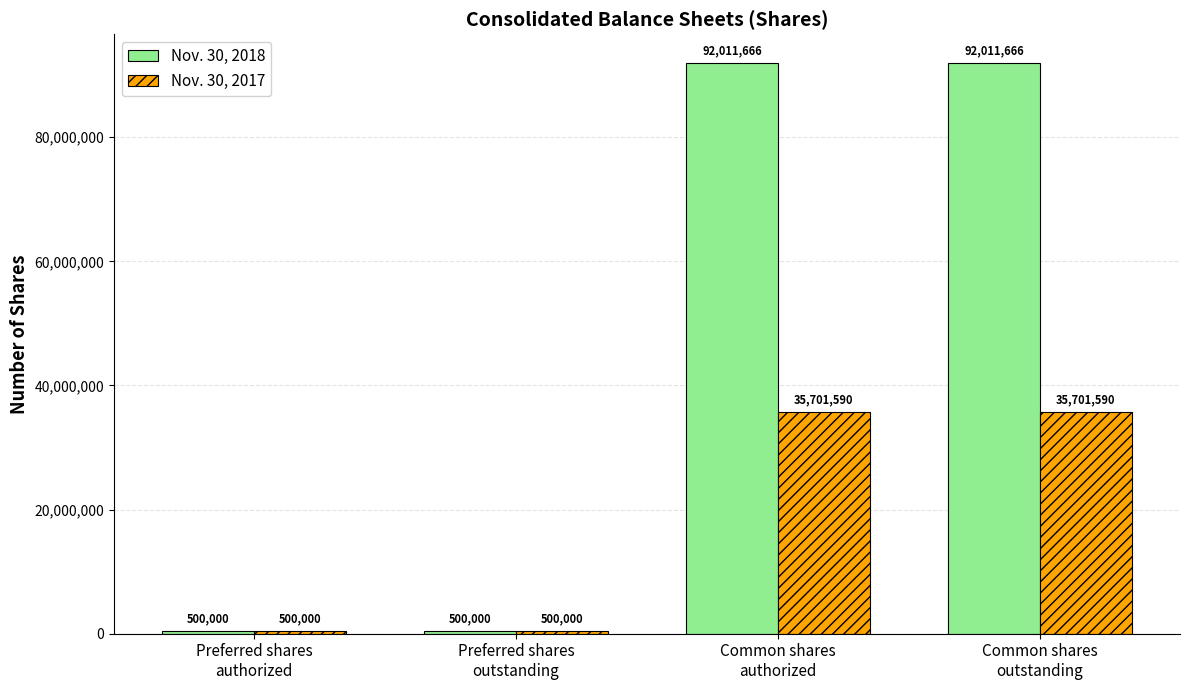

Rank the series by their maximum value, from lowest to highest.

Nov. 30, 2017, Nov. 30, 2018